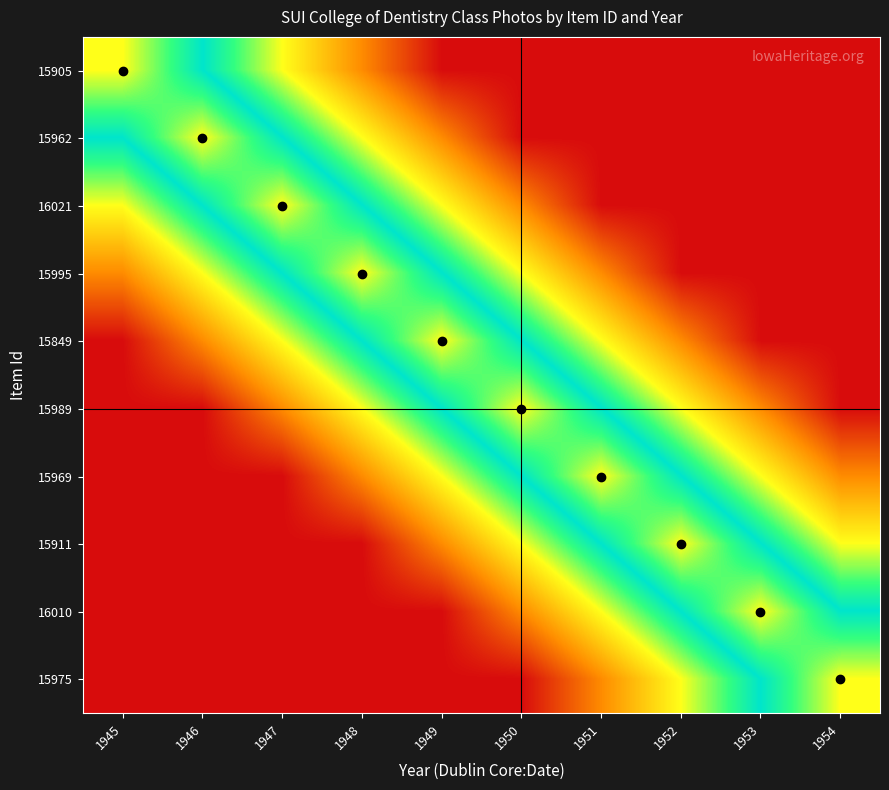

At which category does the chart reach its peak across all series?

1945